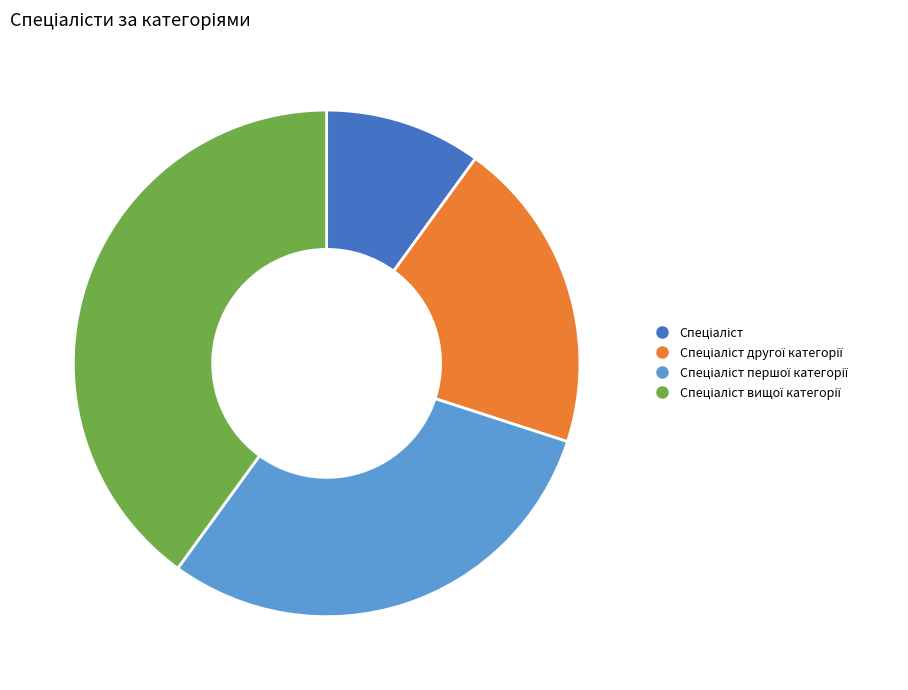

Is there a majority slice in this chart?

No